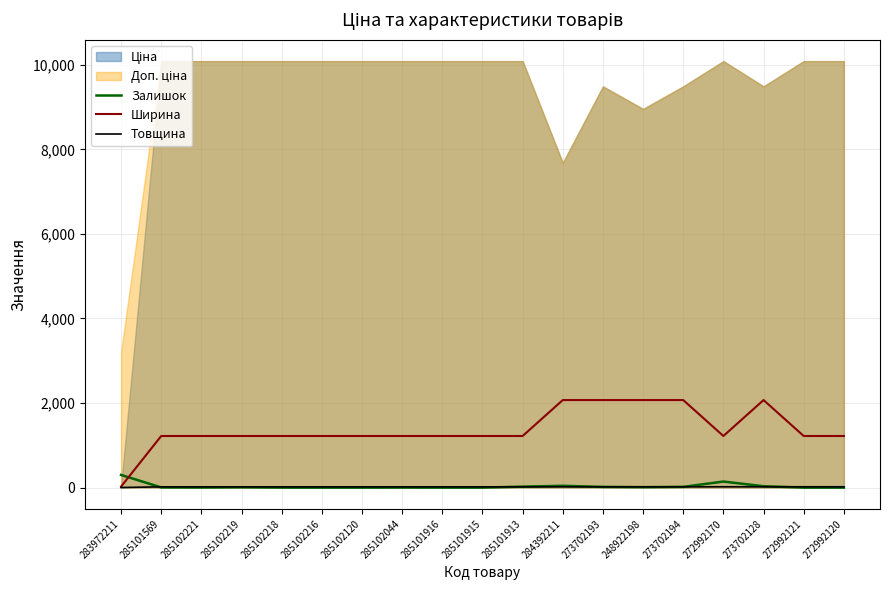

True or false: Залишок has a value of 72 at 284392211.

False